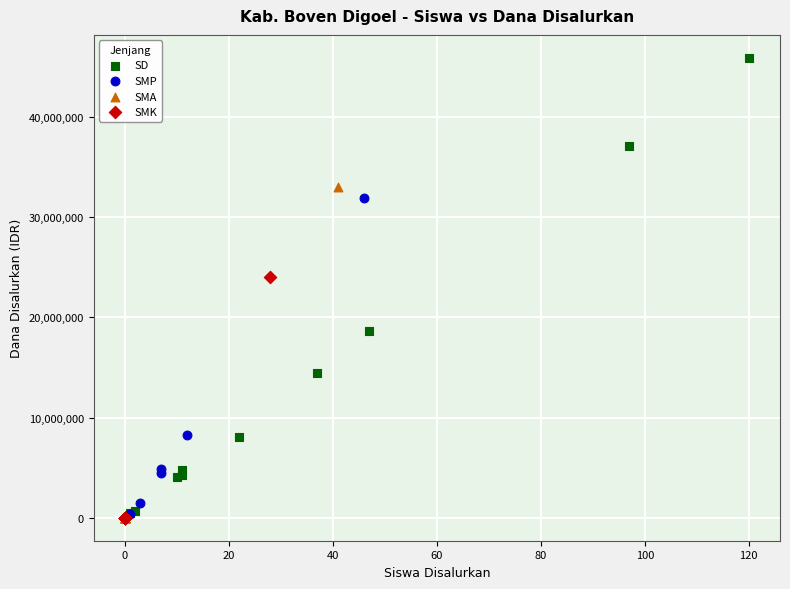

Which series has the largest Y range (max minus min)?

SD